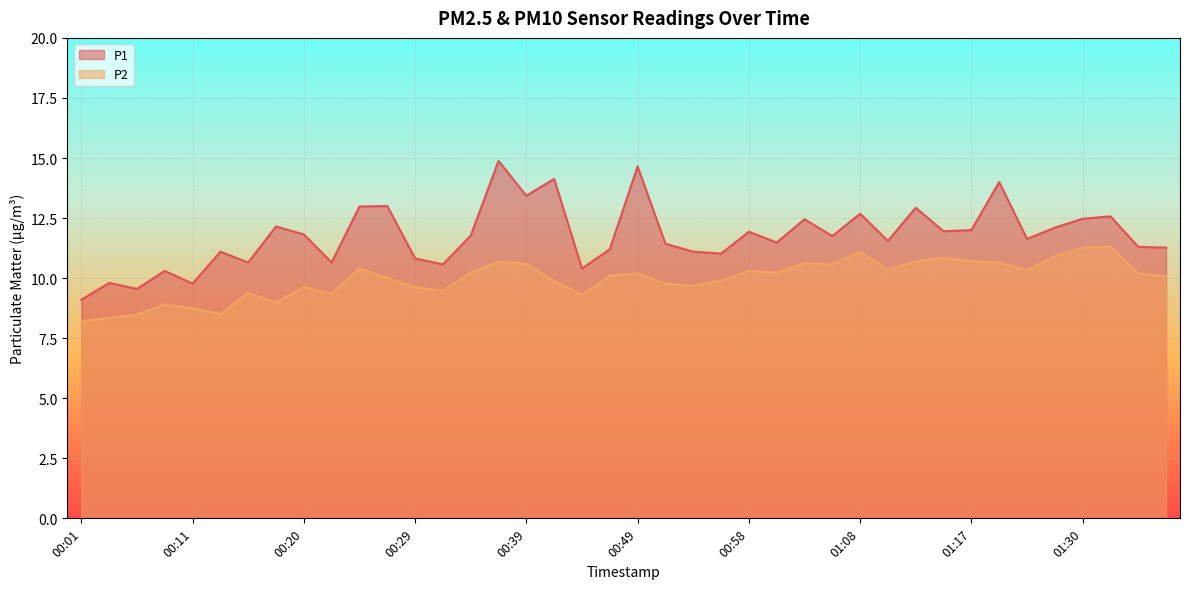

Which category has the highest value in the P1 series?

00:37